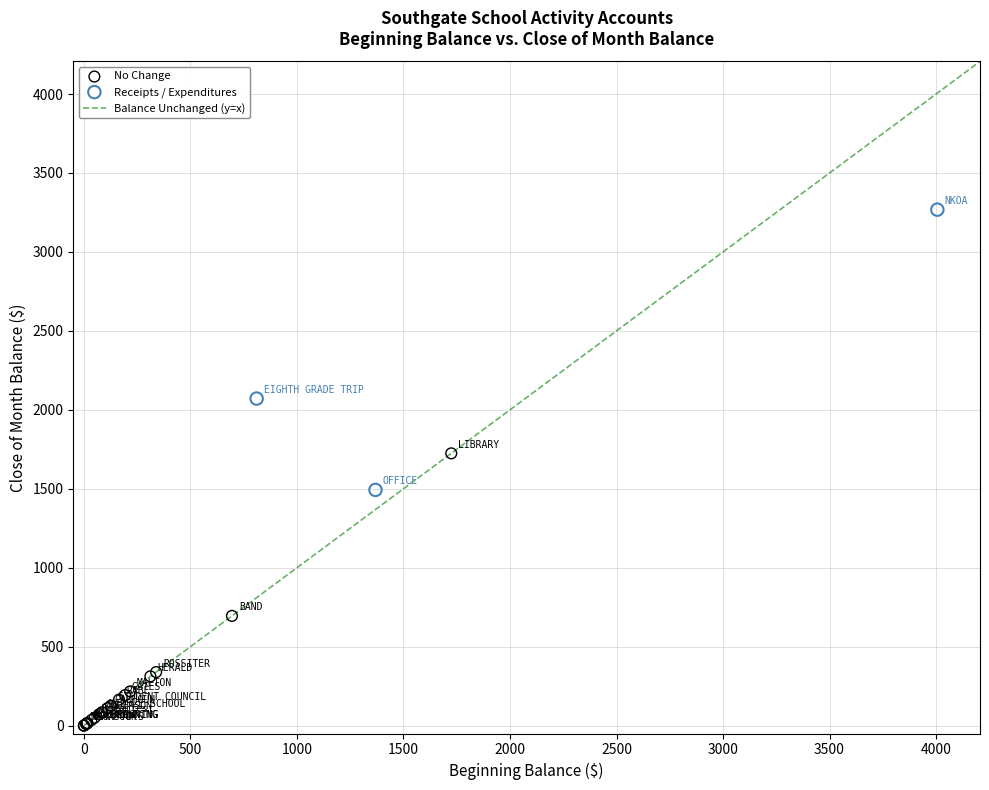

Which series reaches the maximum Y coordinate?

Receipts / Expenditures